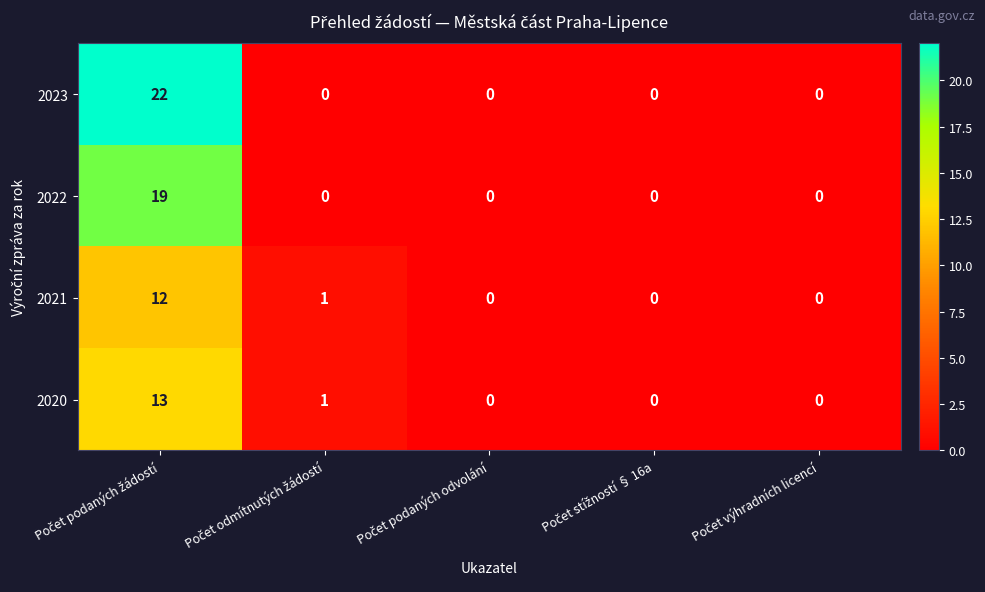

Which series has the largest range (max minus min)?

2023